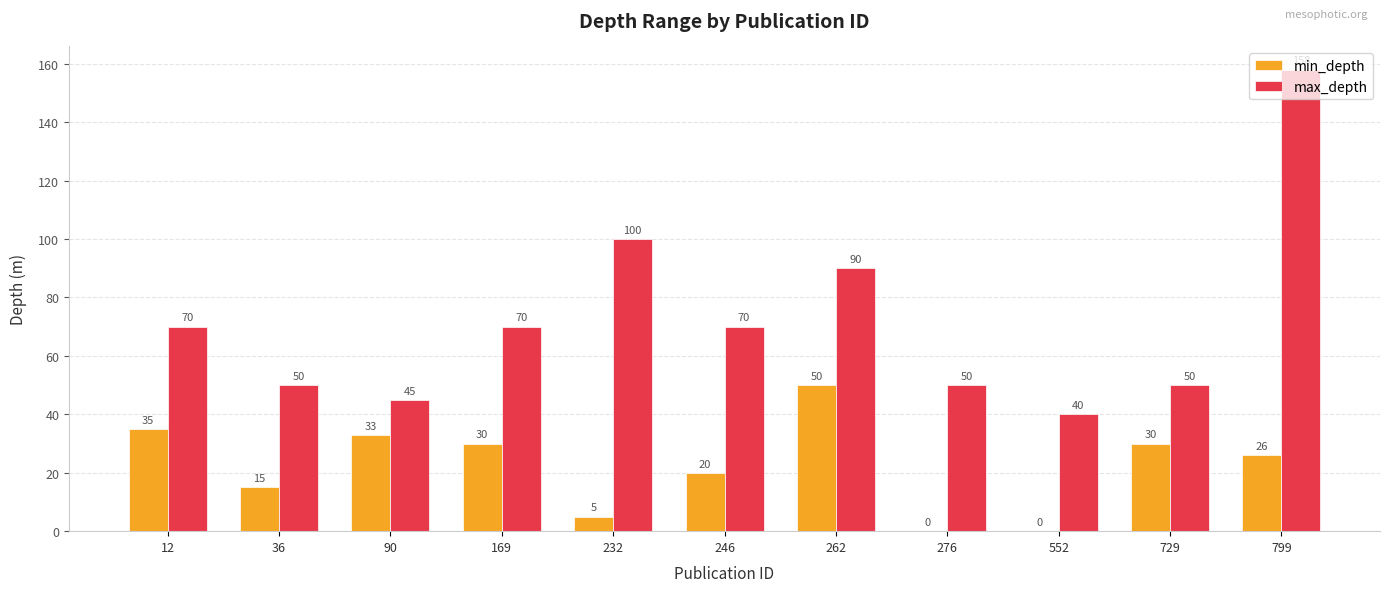

Which series has the largest range (max minus min)?

max_depth